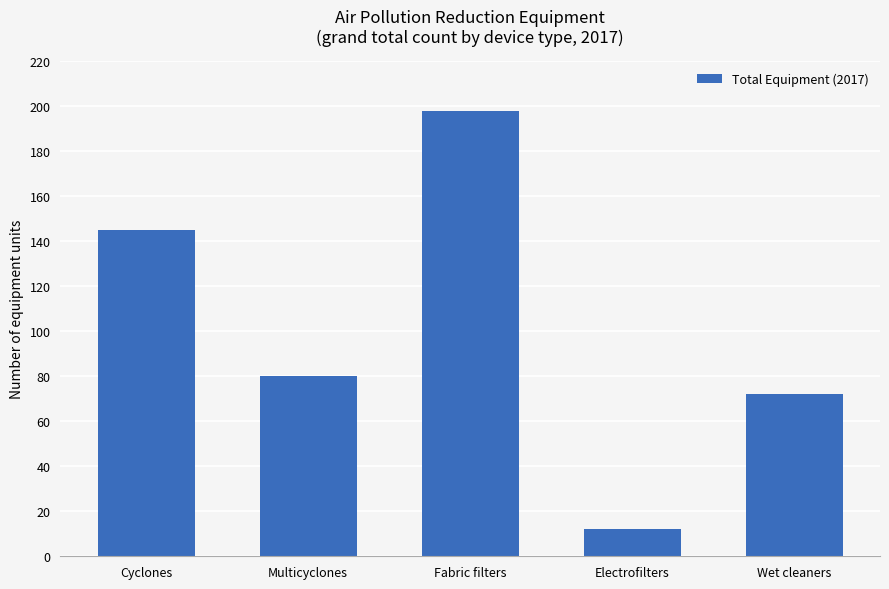

What is the label of the 3rd bar from the left?

Fabric filters